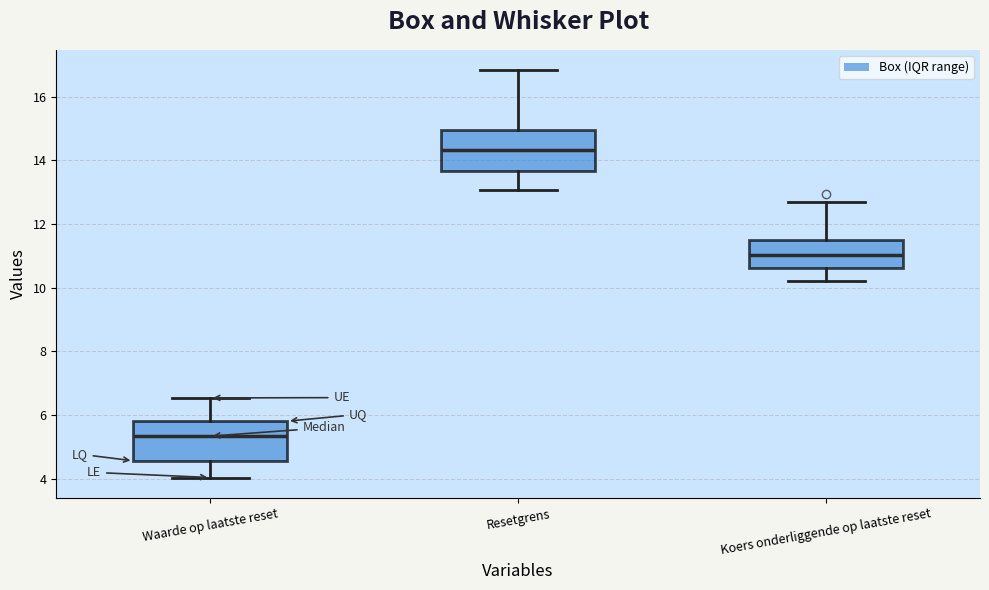

Reading left to right, transcribe this box plot: for each box, give where its median line is, the range the box spans, and where its two whiskers end, as read against the y-axis. The values are not printed on the chart, so give them approximately, as read against the axis.

Waarde op laatste reset: median 5.4, box 4.6 to 5.8, whiskers 4.0 to 6.6
Resetgrens: median 14.4, box 13.6 to 15.0, whiskers 13.0 to 16.8
Koers onderliggende op laatste reset: median 11.0, box 10.6 to 11.6, whiskers 10.2 to 12.6